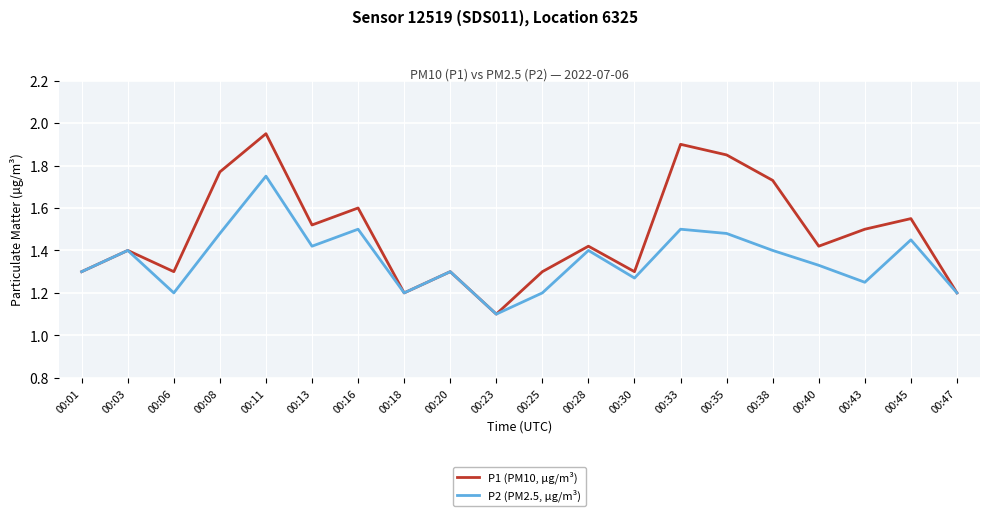

List the series in order of their overall mean, highest first.

P1 (PM10, µg/m³), P2 (PM2.5, µg/m³)